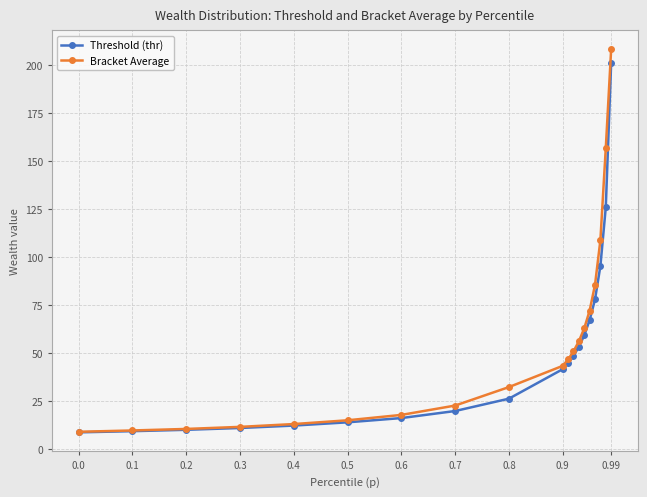

What is the value of the Bracket Average point at the 11th from the left?

46.6